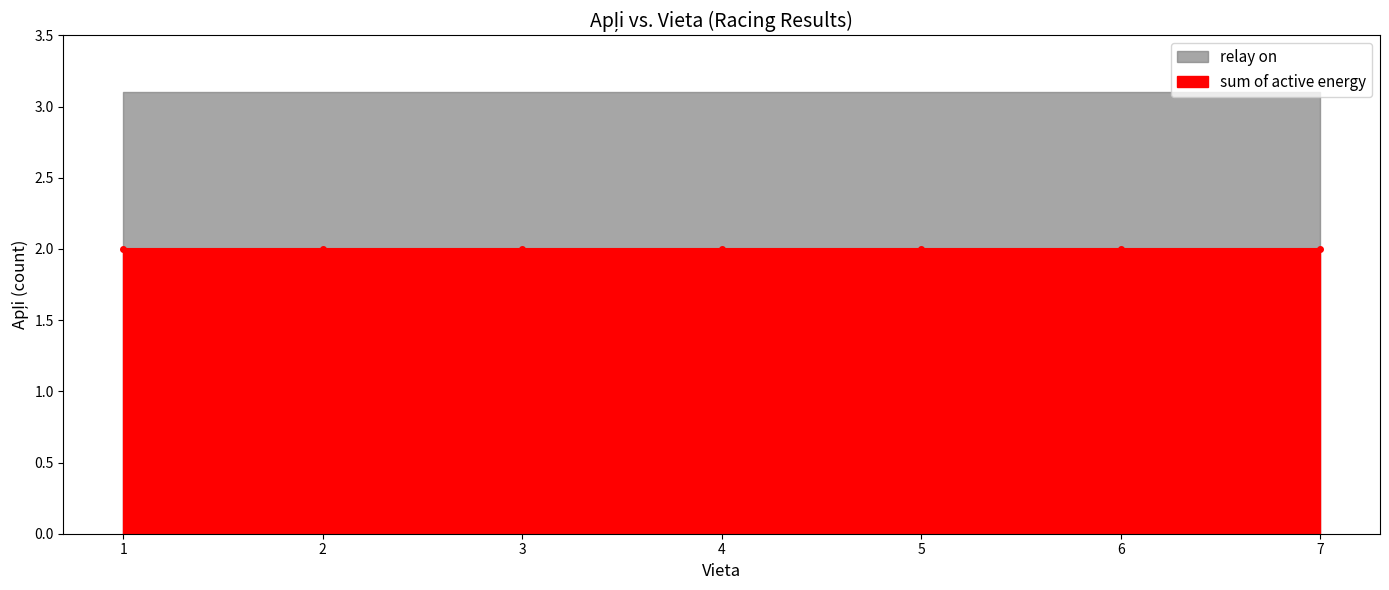

What is the value of the relay on point at the 4th from the left?

3.1